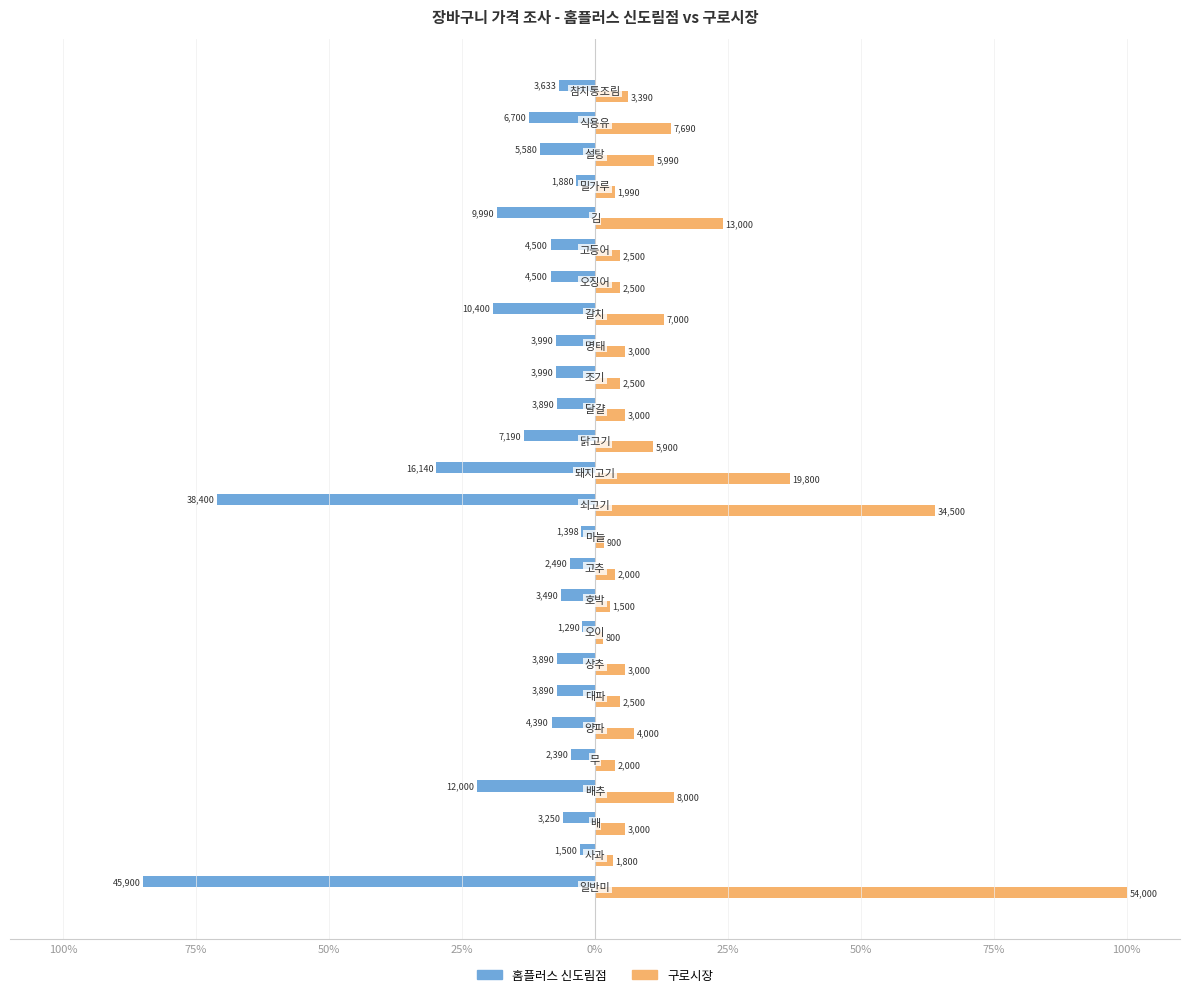

What are all the series names shown in the legend?

홈플러스 신도림점, 구로시장